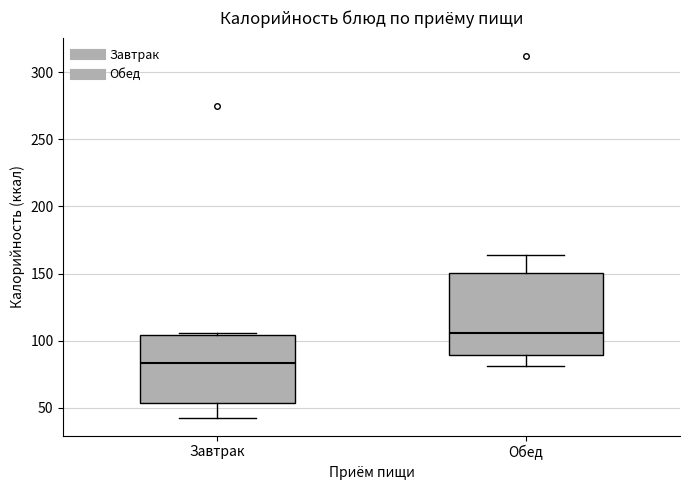

Which box has the highest median line?

Обед